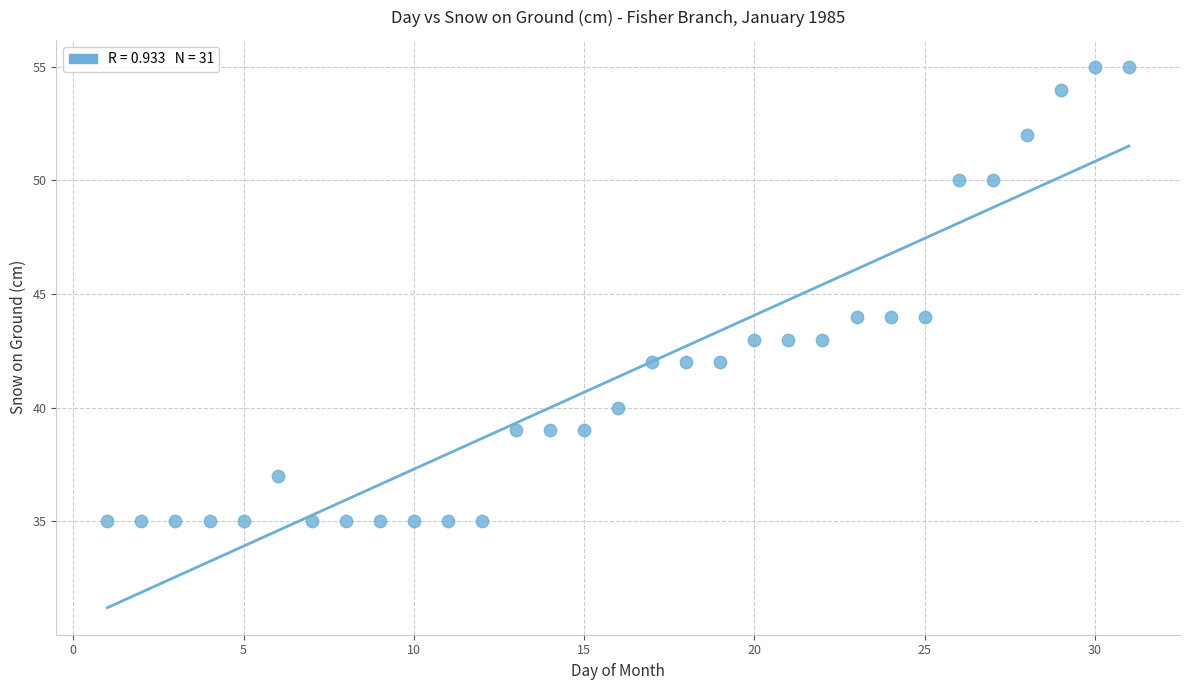

What is the range of X values (max minus min)?

30